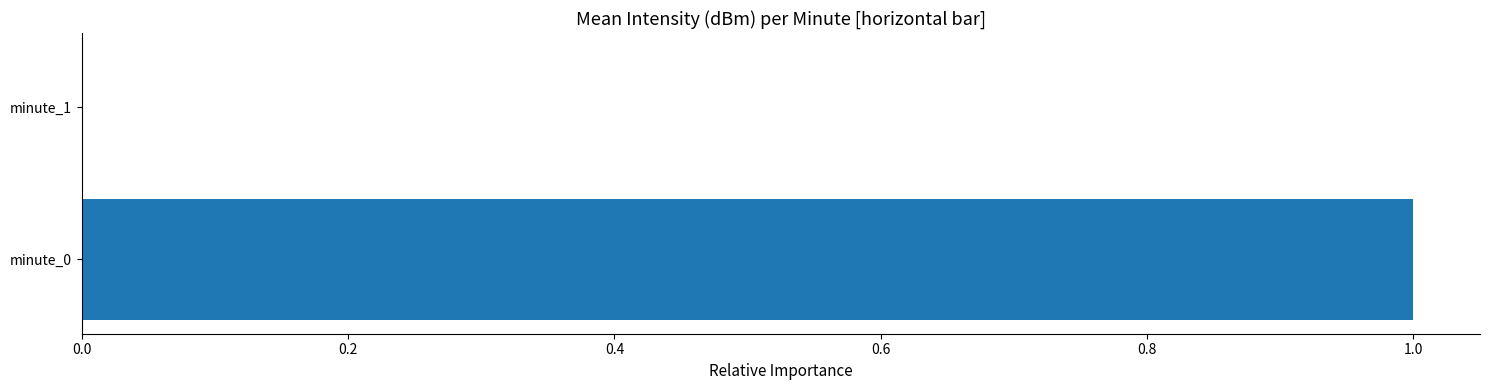

Does the chart contain stacked bars?

No